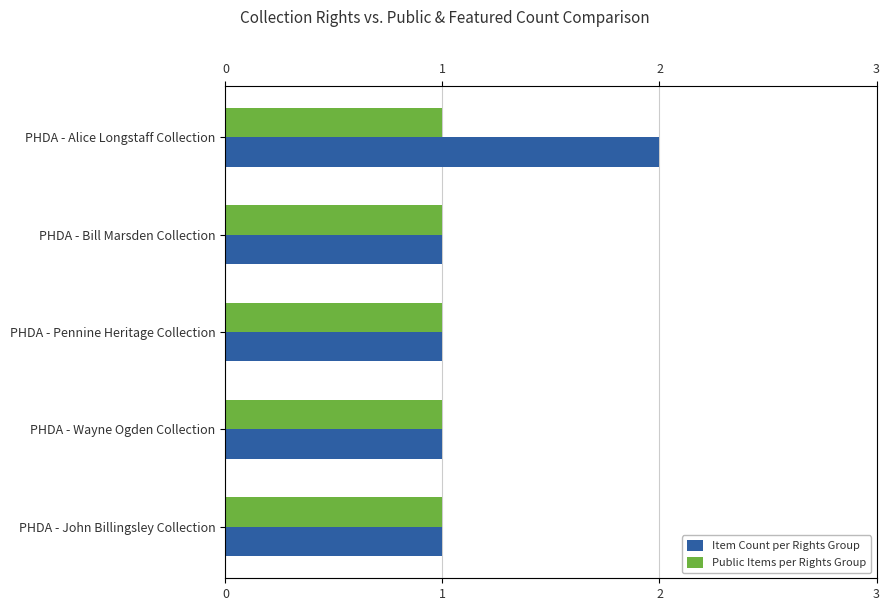

What is the approximate value of Item Count per Rights Group at PHDA - Bill Marsden Collection?

1.0